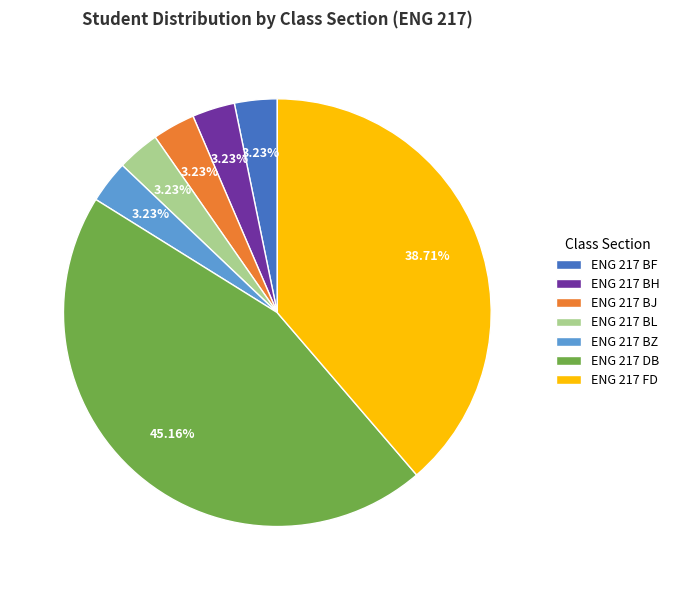

Does ENG 217 FD account for over 50% of the chart?

No